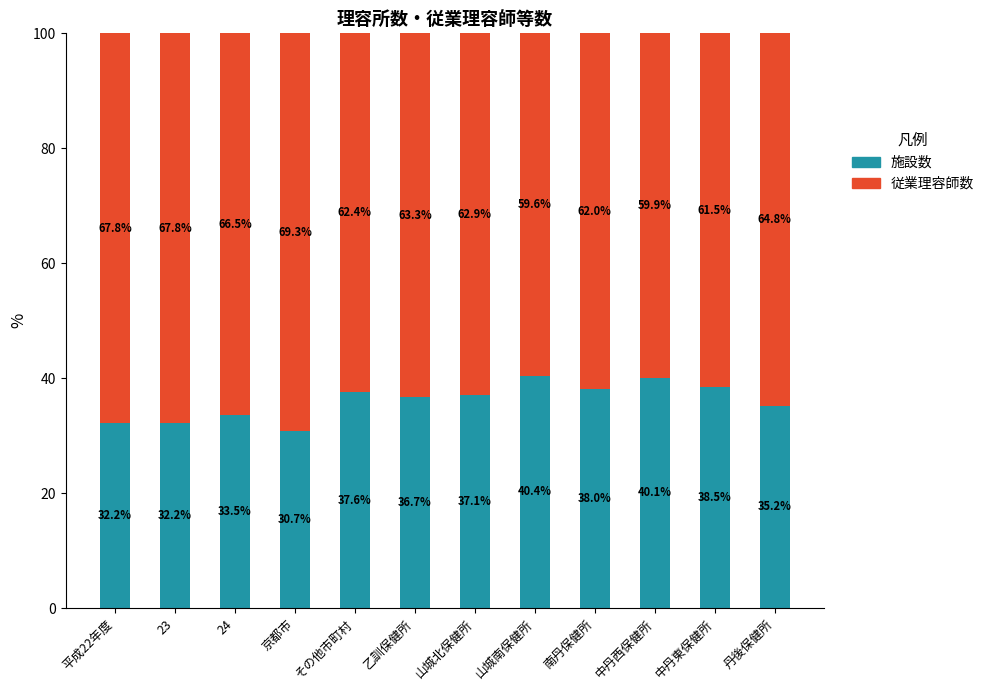

What is the total value across all series at 乙訓保健所?

100.0